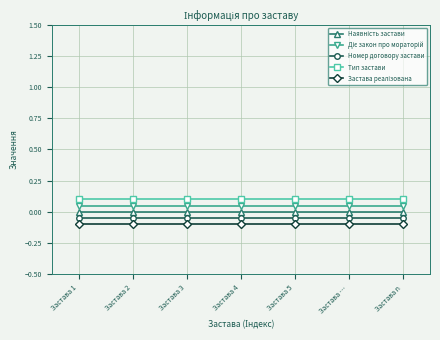

Is it true that Номер договору застави equals -0.1 at Застава 4?

True